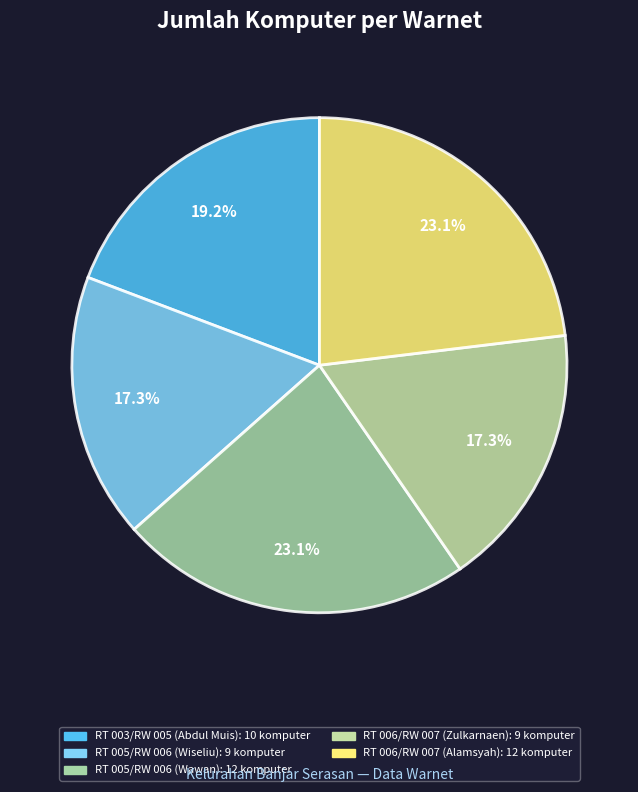

Count the number of slices in the pie.

5